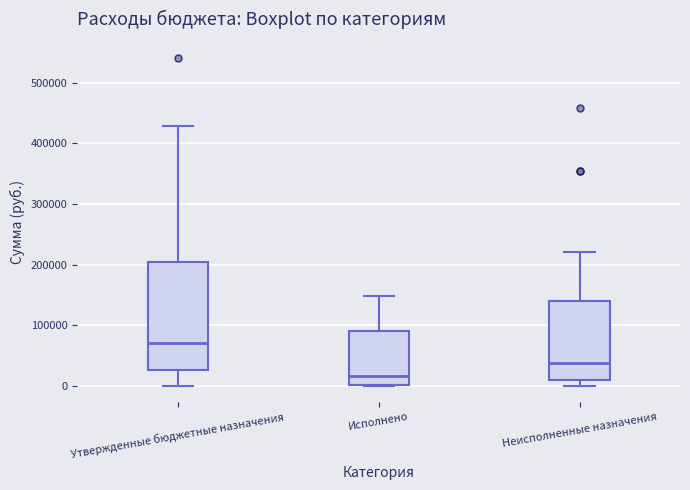

Where does the upper whisker of the box for Исполнено end on the y-axis? The values are not printed on the chart, so give them approximately, as read against the axis.

150000